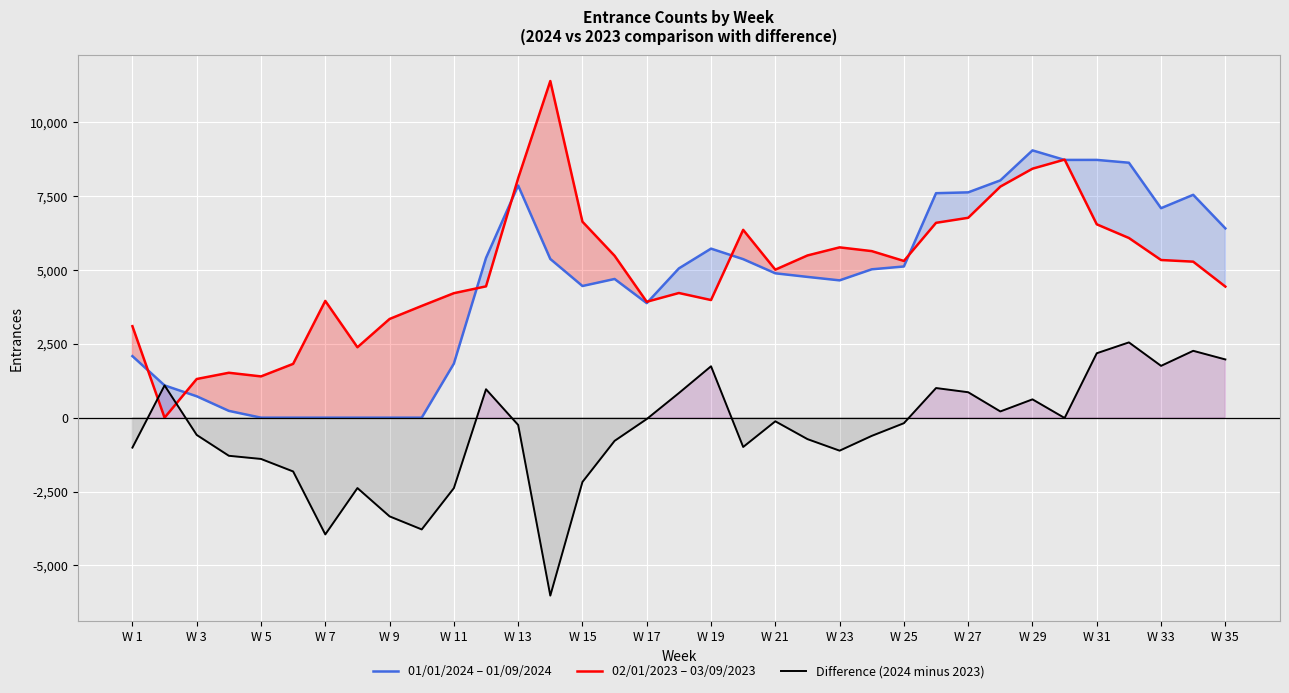

What is the smallest value displayed?

-6023